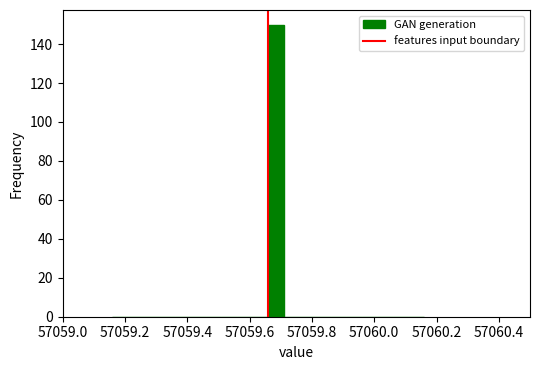

Around what value on the x-axis is the tallest bar? Give the approximate position of its centre, as read against the axis.

57059.68